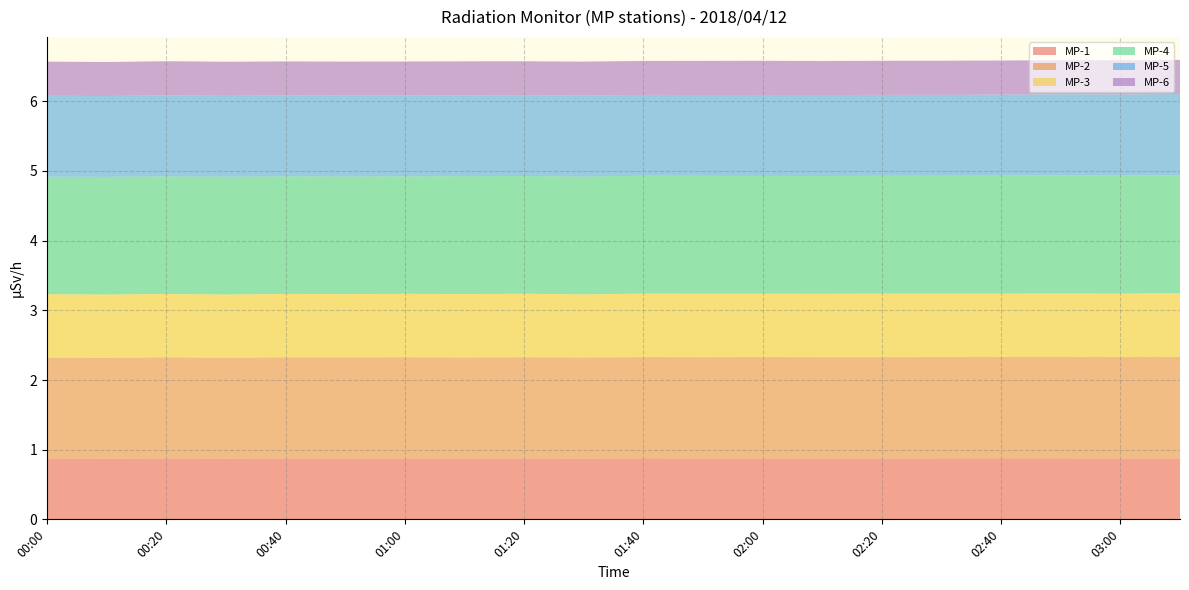

Reading right to left, what are all the values shown in this chart?

MP-1: 03:10=0.9	03:00=0.9	02:50=0.9	02:40=0.9	02:30=0.9	02:20=0.9	02:10=0.9	02:00=0.9	01:50=0.9	01:40=0.9	01:30=0.9	01:20=0.9	01:10=0.9	01:00=0.9	00:50=0.9	00:40=0.9	00:30=0.9	00:20=0.9	00:10=0.9	00:00=0.9
MP-2: 03:10=1.5	03:00=1.5	02:50=1.5	02:40=1.5	02:30=1.5	02:20=1.5	02:10=1.5	02:00=1.5	01:50=1.5	01:40=1.5	01:30=1.5	01:20=1.5	01:10=1.4	01:00=1.5	00:50=1.5	00:40=1.5	00:30=1.4	00:20=1.5	00:10=1.4	00:00=1.4
MP-3: 03:10=0.9	03:00=0.9	02:50=0.9	02:40=0.9	02:30=0.9	02:20=0.9	02:10=0.9	02:00=0.9	01:50=0.9	01:40=0.9	01:30=0.9	01:20=0.9	01:10=0.9	01:00=0.9	00:50=0.9	00:40=0.9	00:30=0.9	00:20=0.9	00:10=0.9	00:00=0.9
MP-4: 03:10=1.7	03:00=1.7	02:50=1.7	02:40=1.7	02:30=1.7	02:20=1.7	02:10=1.7	02:00=1.7	01:50=1.7	01:40=1.7	01:30=1.7	01:20=1.7	01:10=1.7	01:00=1.7	00:50=1.7	00:40=1.7	00:30=1.7	00:20=1.7	00:10=1.7	00:00=1.7
MP-5: 03:10=1.2	03:00=1.2	02:50=1.2	02:40=1.2	02:30=1.2	02:20=1.2	02:10=1.2	02:00=1.2	01:50=1.2	01:40=1.2	01:30=1.2	01:20=1.2	01:10=1.2	01:00=1.2	00:50=1.2	00:40=1.2	00:30=1.2	00:20=1.2	00:10=1.2	00:00=1.2
MP-6: 03:10=0.5	03:00=0.5	02:50=0.5	02:40=0.5	02:30=0.5	02:20=0.5	02:10=0.5	02:00=0.5	01:50=0.5	01:40=0.5	01:30=0.5	01:20=0.5	01:10=0.5	01:00=0.5	00:50=0.5	00:40=0.5	00:30=0.5	00:20=0.5	00:10=0.5	00:00=0.5